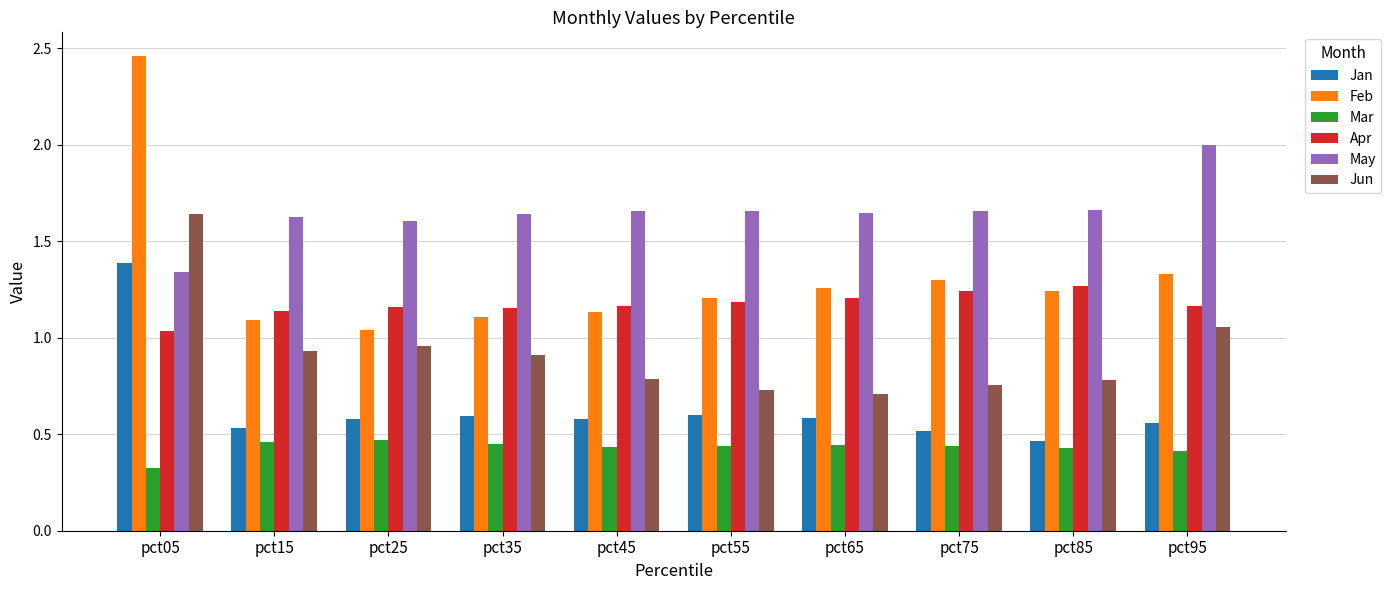

At which label does Feb reach its peak?

pct05